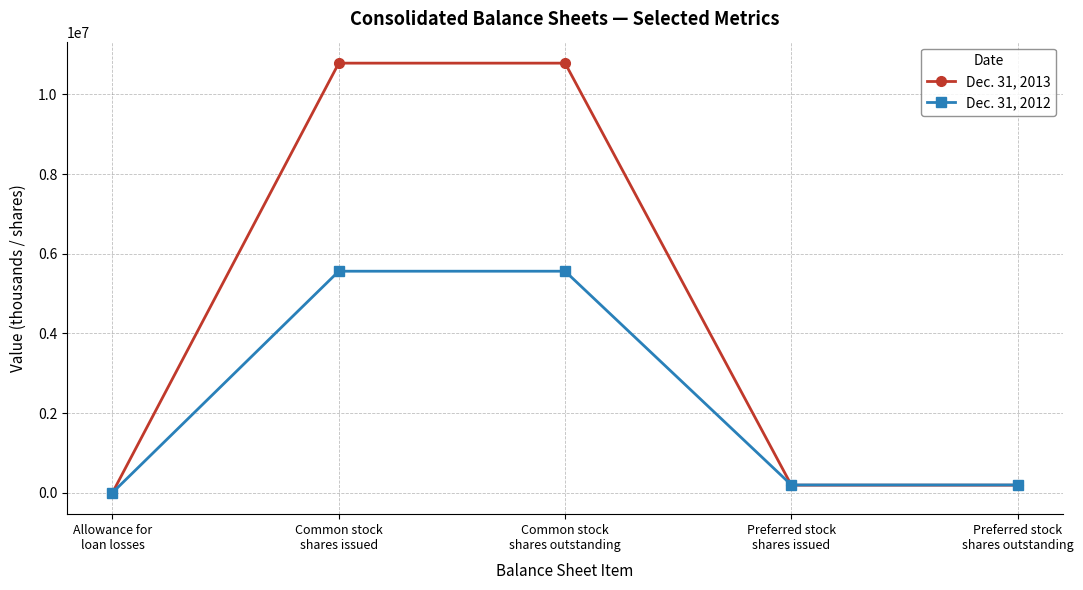

What are all the series names shown in the legend?

Dec. 31, 2013, Dec. 31, 2012